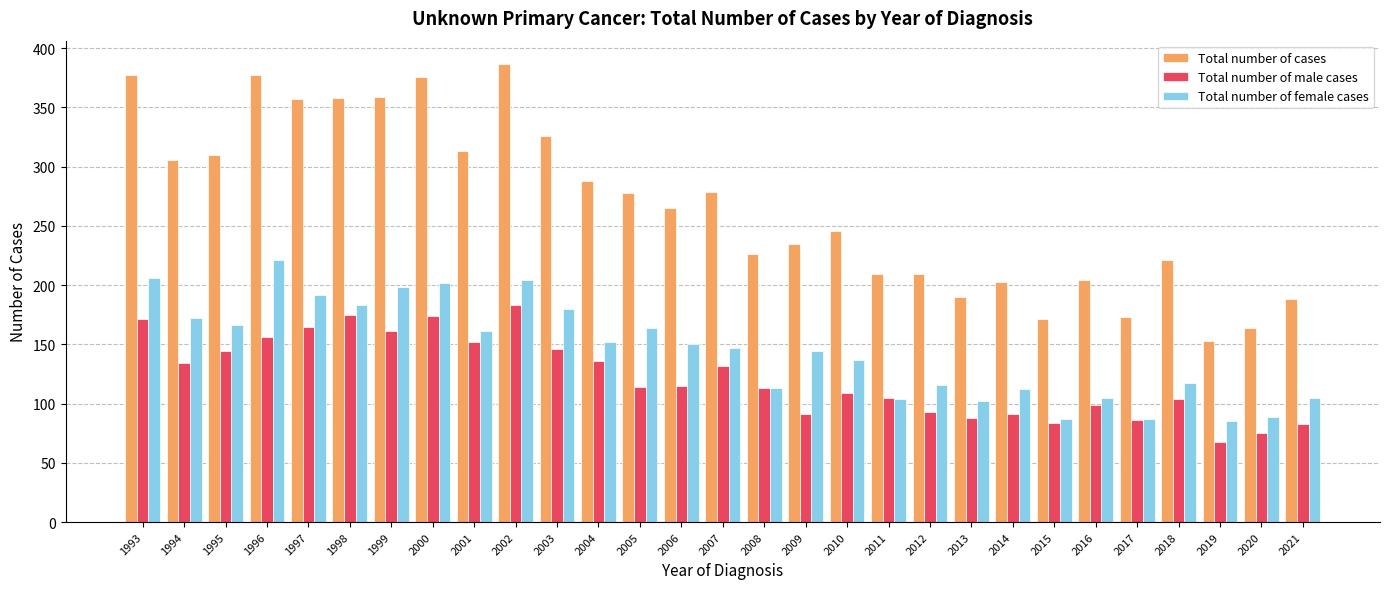

Which category has the highest value across all series?

2002